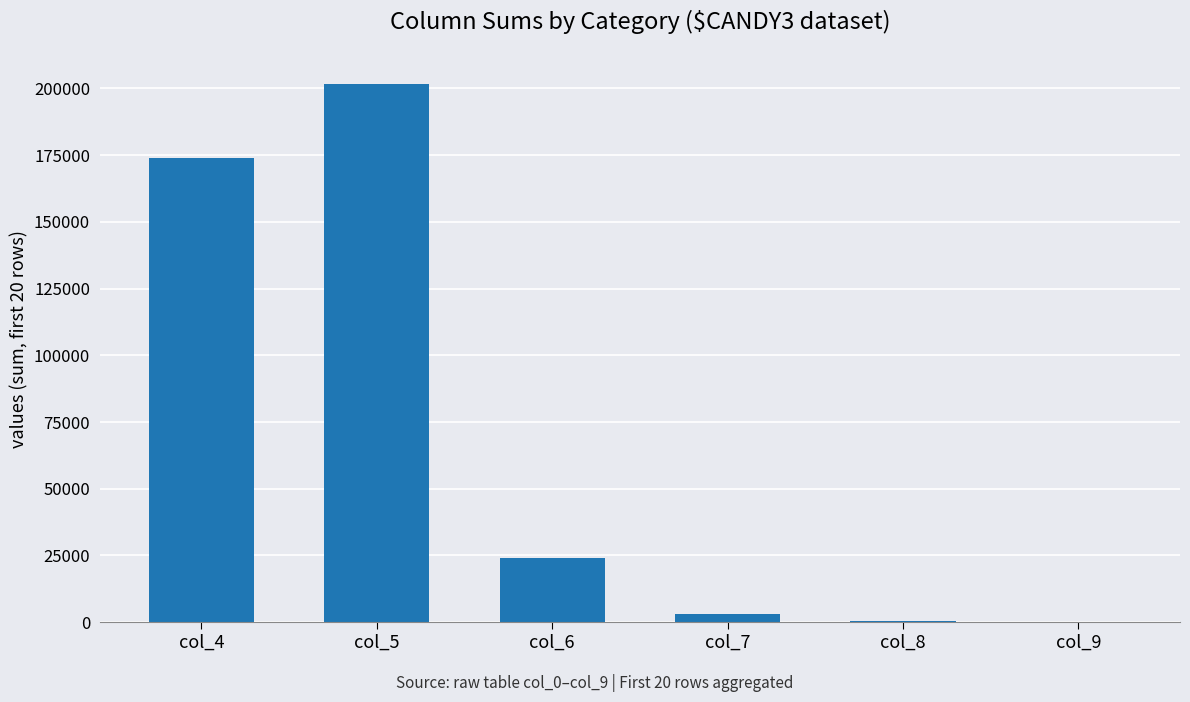

Are the bars horizontal?

No